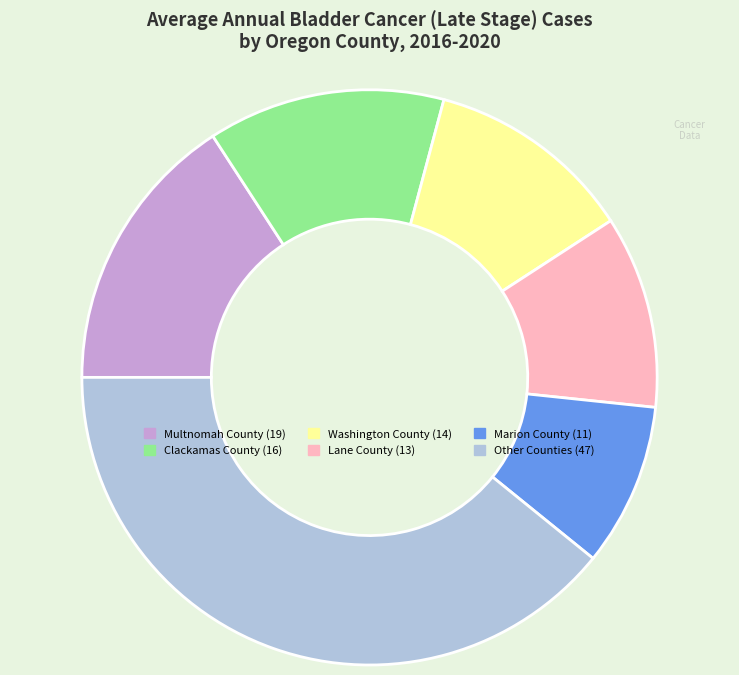

Is there any slice that represents more than half of the pie?

No